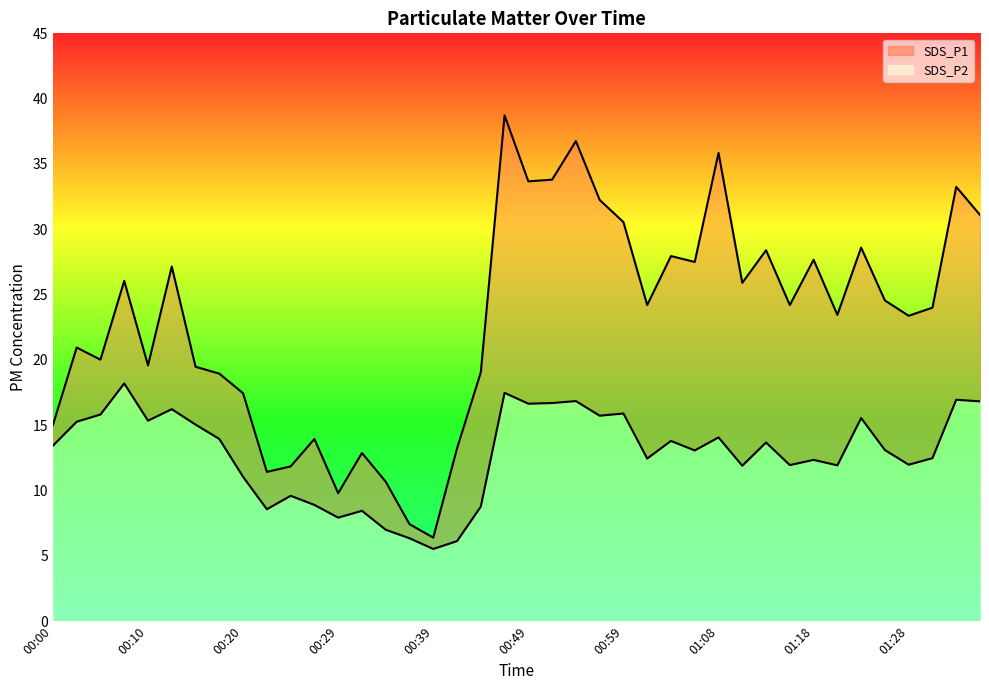

How many data points in SDS_P1 are less than 24?

19